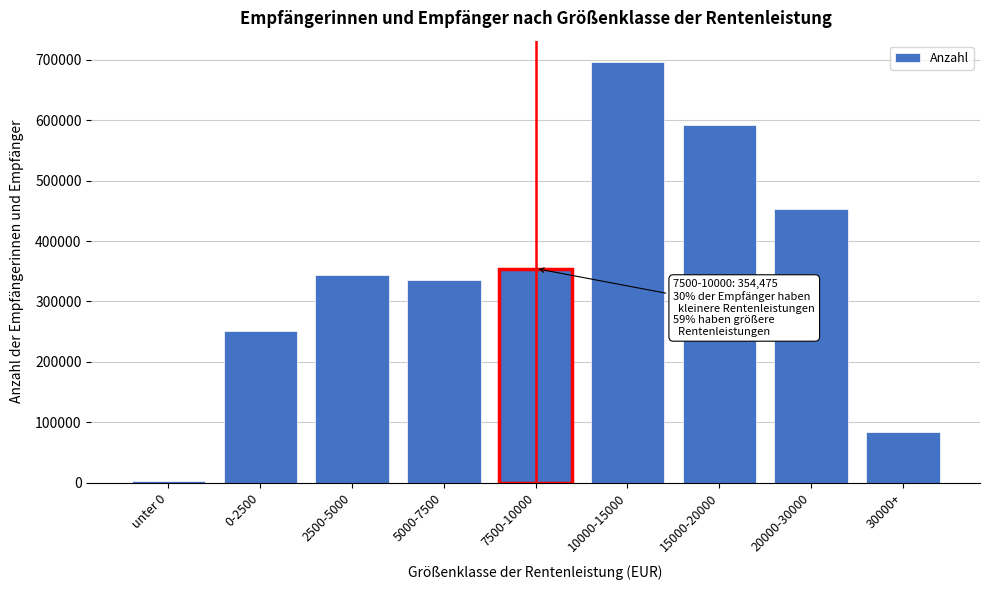

Reading left to right, list all the values displayed in this chart.

unter 0=2122	0-2500=251792	2500-5000=342943	5000-7500=335017	7500-10000=354475	10000-15000=696882	15000-20000=592585	20000-30000=453513	30000+=84051